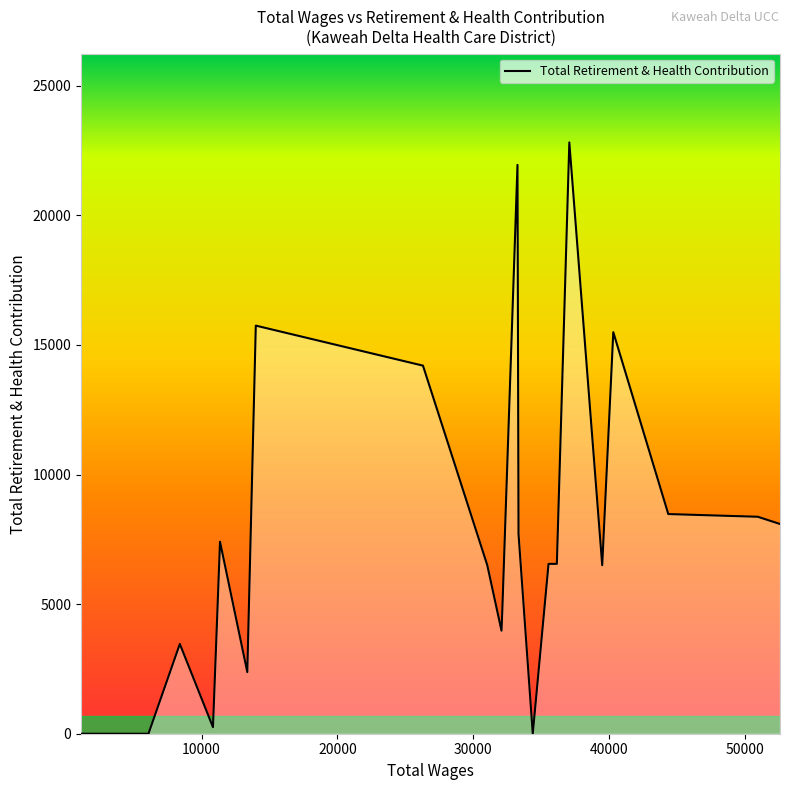

What is the maximum value shown in the chart?

22812